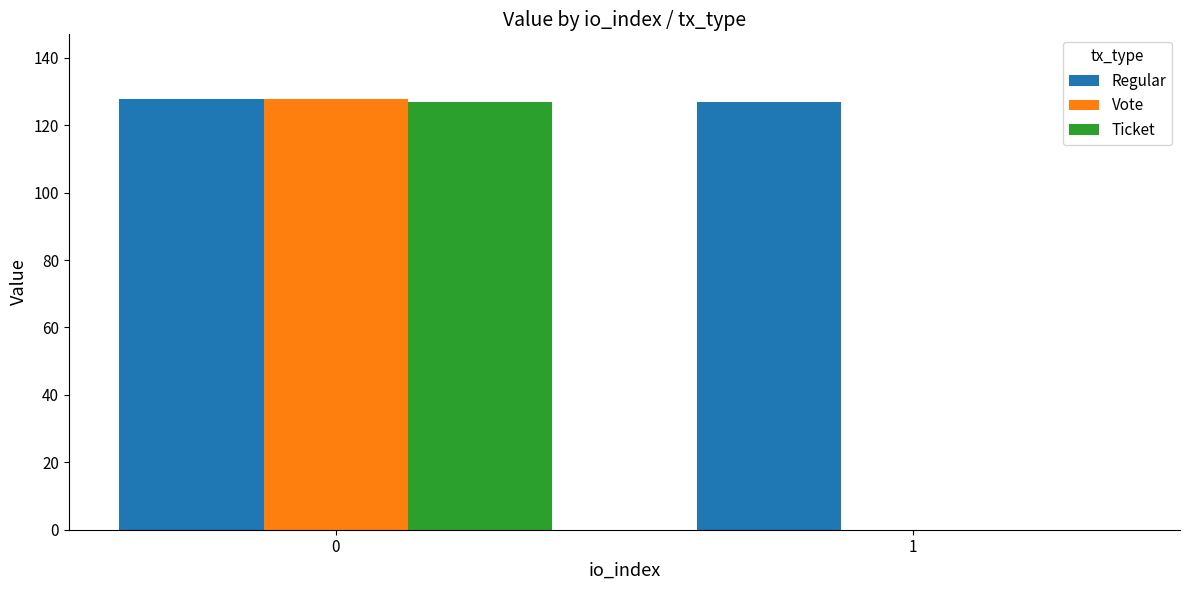

Does the chart contain stacked bars?

No